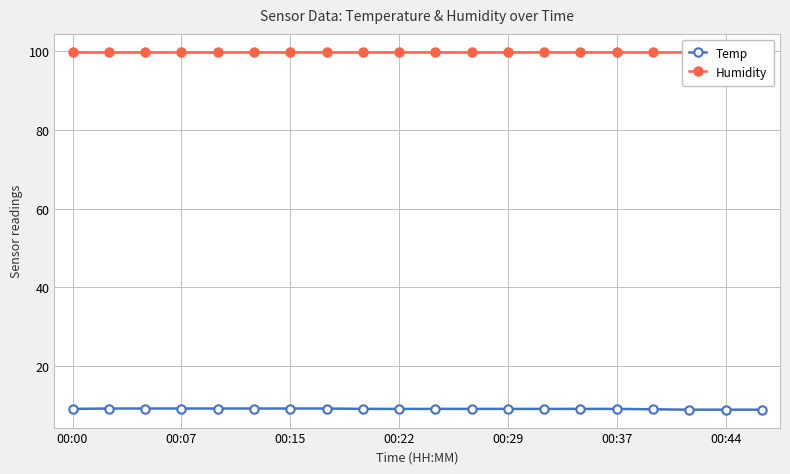

True or false: Temp has a value of 2.2 at 00:44.

False